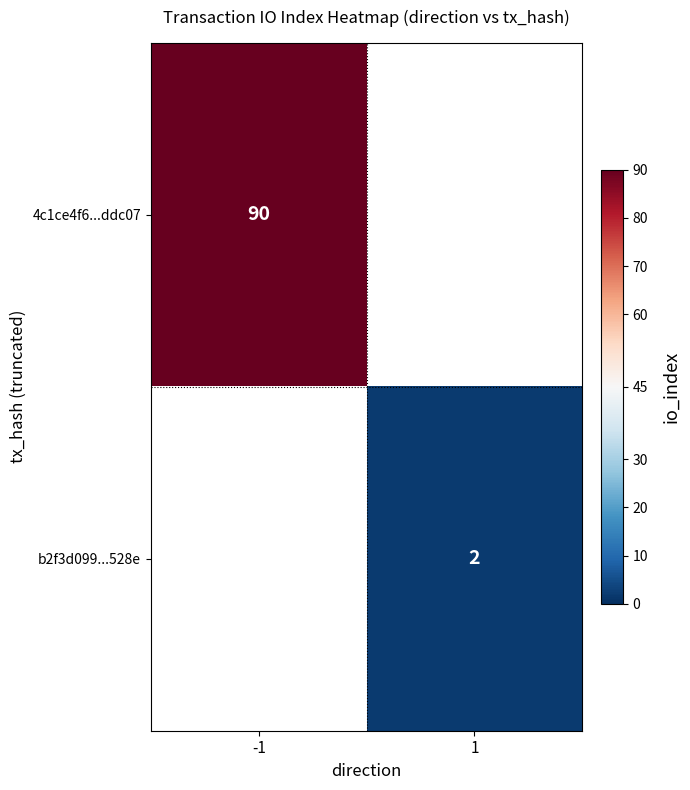

The b2f3d099...528e series shows 2 at 1. True or false?

True